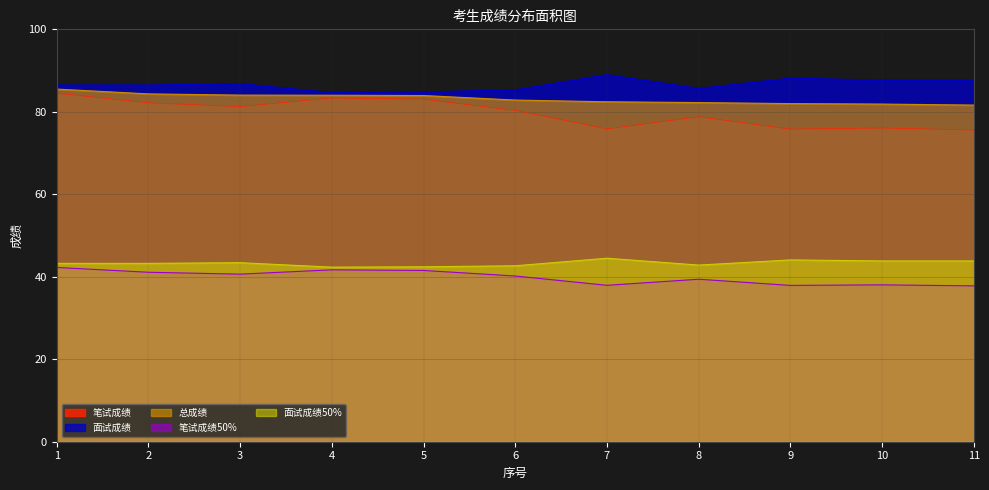

Reading right to left, transcribe all the data shown in this chart.

笔试成绩: 11=75.6	10=76.1	9=75.8	8=78.8	7=75.9	6=80.4	5=83.1	4=83.4	3=81.3	2=82.2	1=84.5
面试成绩: 11=87.7	10=87.7	9=88.2	8=85.7	7=89.0	6=85.3	5=84.8	4=84.7	3=86.8	2=86.5	1=86.5
总成绩: 11=81.6	10=81.9	9=82.0	8=82.2	7=82.4	6=82.8	5=83.9	4=84.0	3=84.0	2=84.3	1=85.5
笔试成绩50%: 11=37.8	10=38.0	9=37.9	8=39.4	7=37.9	6=40.2	5=41.5	4=41.7	3=40.6	2=41.1	1=42.3
面试成绩50%: 11=43.8	10=43.8	9=44.1	8=42.8	7=44.5	6=42.7	5=42.4	4=42.3	3=43.4	2=43.2	1=43.2